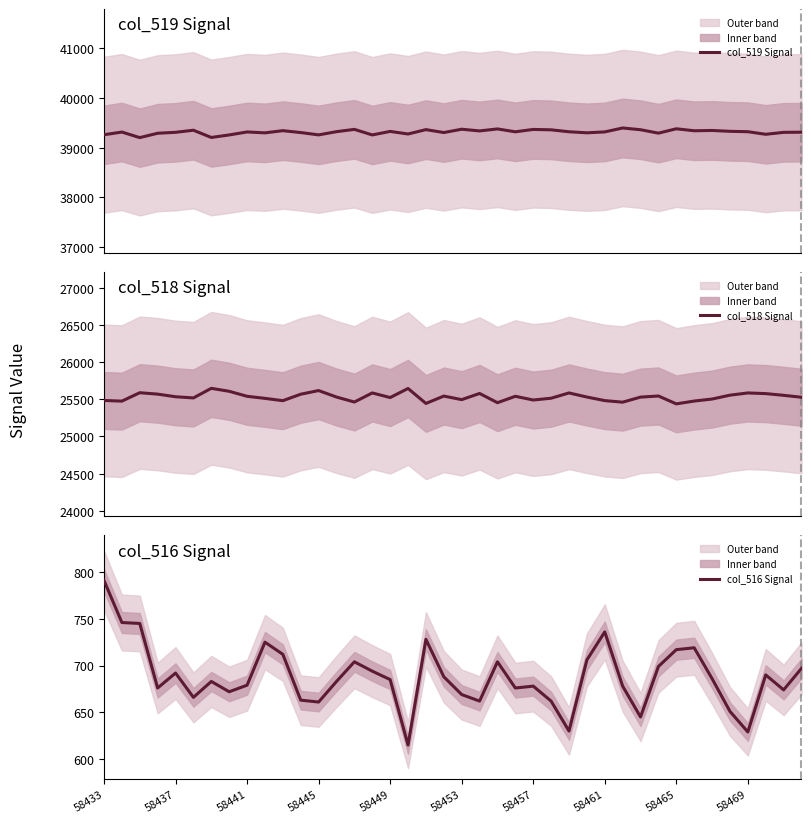

The col_516 Signal series shows 1189 at 58441. True or false?

False